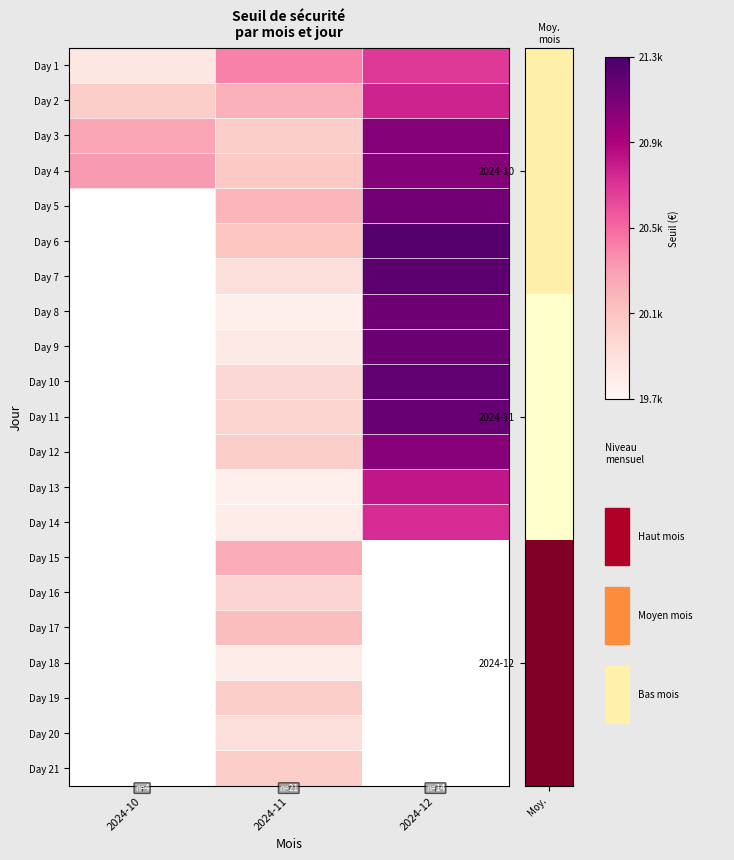

The value of Day 16 at 2024-11 is 19984.1. True or false?

True